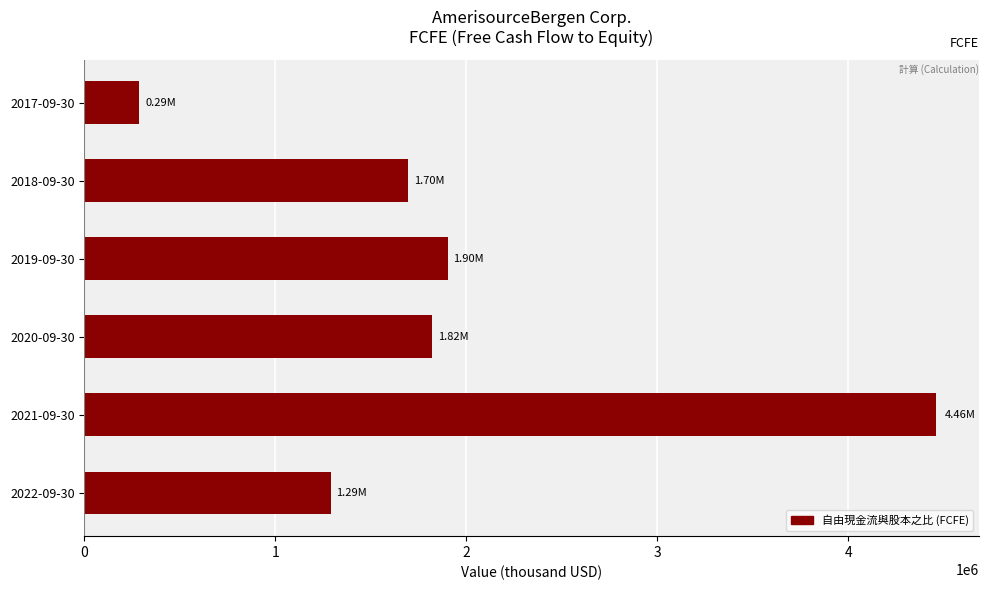

At which label is the value closest to 2373774?

2019-09-30